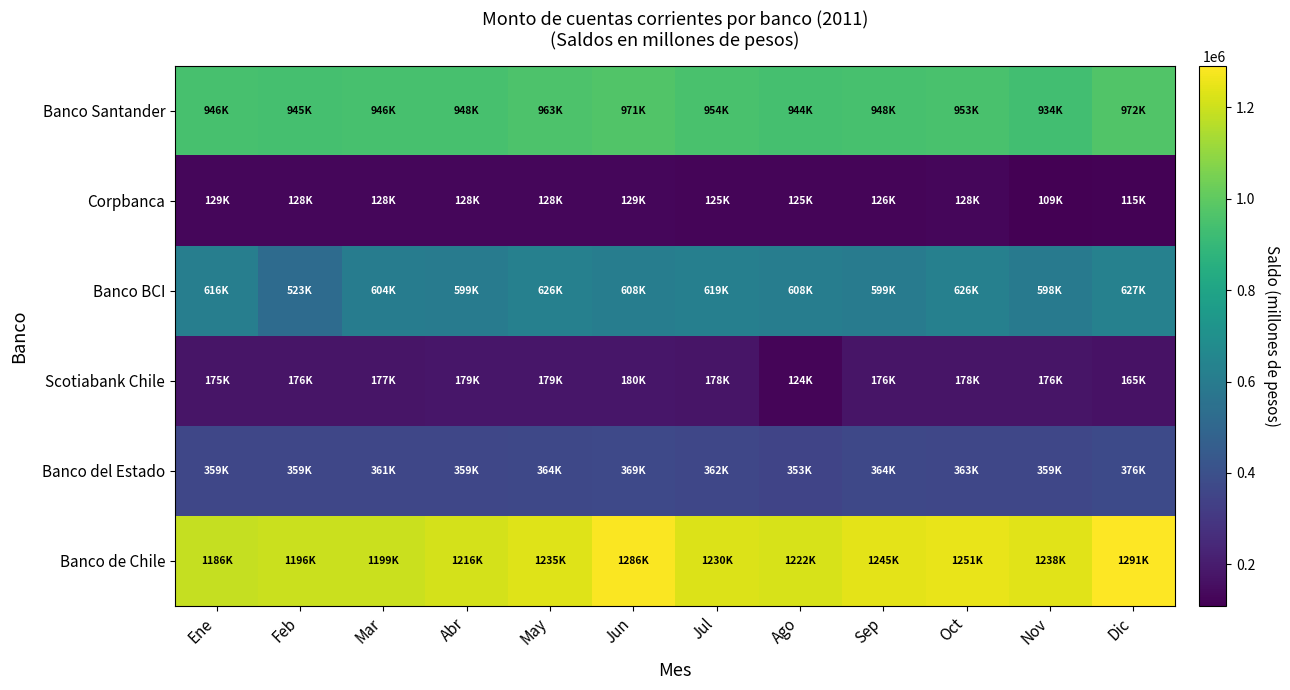

Which series has the widest spread of values?

Banco de Chile